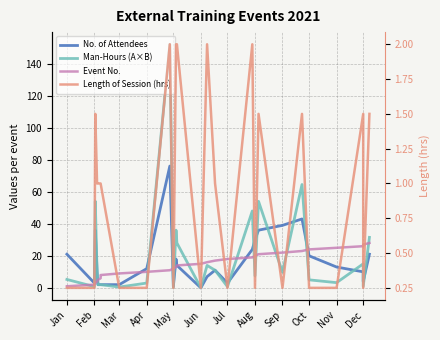

How many values in the Length of Session (hrs) series exceed 1?

10